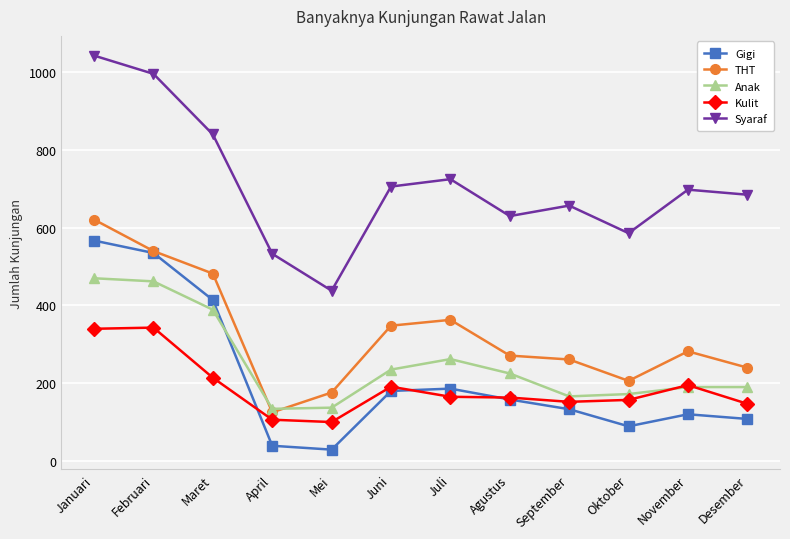

Which series has the largest total across all categories?

Syaraf